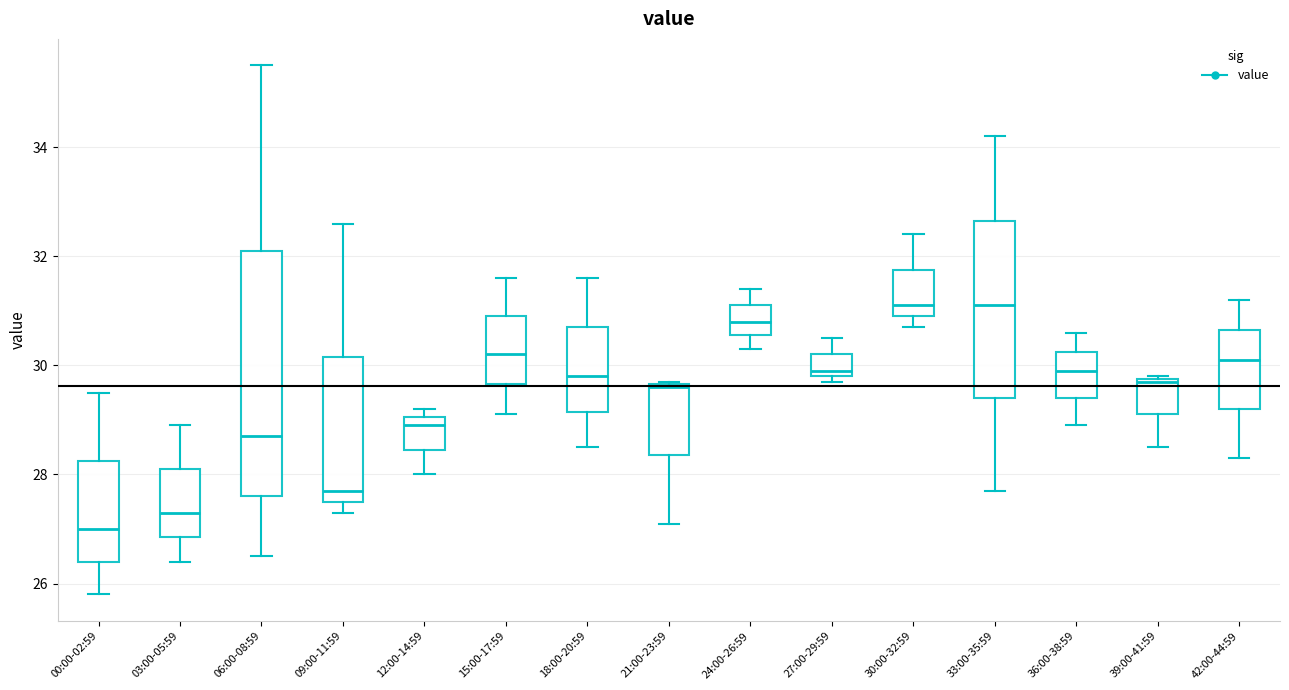

Reading left to right, read every box against the y-axis: the position of its median line, the range the box covers, and the ends of its whiskers. The values are not printed on the chart, so give them approximately, as read against the axis.

00:00-02:59: median 27.0, box 26.4 to 28.2, whiskers 25.8 to 29.6
03:00-05:59: median 27.4, box 26.8 to 28.2, whiskers 26.4 to 29.0
06:00-08:59: median 28.8, box 27.6 to 32.2, whiskers 26.6 to 35.6
09:00-11:59: median 27.8, box 27.6 to 30.2, whiskers 27.4 to 32.6
12:00-14:59: median 29.0 (just below the box's upper edge), box 28.4 to 29.0, whiskers 28.0 to 29.2
15:00-17:59: median 30.2, box 29.6 to 31.0, whiskers 29.2 to 31.6
18:00-20:59: median 29.8, box 29.2 to 30.8, whiskers 28.6 to 31.6
21:00-23:59: median 29.6, box 28.4 to 29.6, whiskers 27.2 to 29.8
24:00-26:59: median 30.8, box 30.6 to 31.2, whiskers 30.4 to 31.4
27:00-29:59: median 30.0, box 29.8 to 30.2, whiskers 29.8 (just below the box's lower edge) to 30.6
30:00-32:59: median 31.2, box 31.0 to 31.8, whiskers 30.8 to 32.4
33:00-35:59: median 31.2, box 29.4 to 32.6, whiskers 27.8 to 34.2
36:00-38:59: median 30.0, box 29.4 to 30.2, whiskers 29.0 to 30.6
39:00-41:59: median 29.8, box 29.2 to 29.8, whiskers 28.6 to 29.8
42:00-44:59: median 30.2, box 29.2 to 30.6, whiskers 28.4 to 31.2